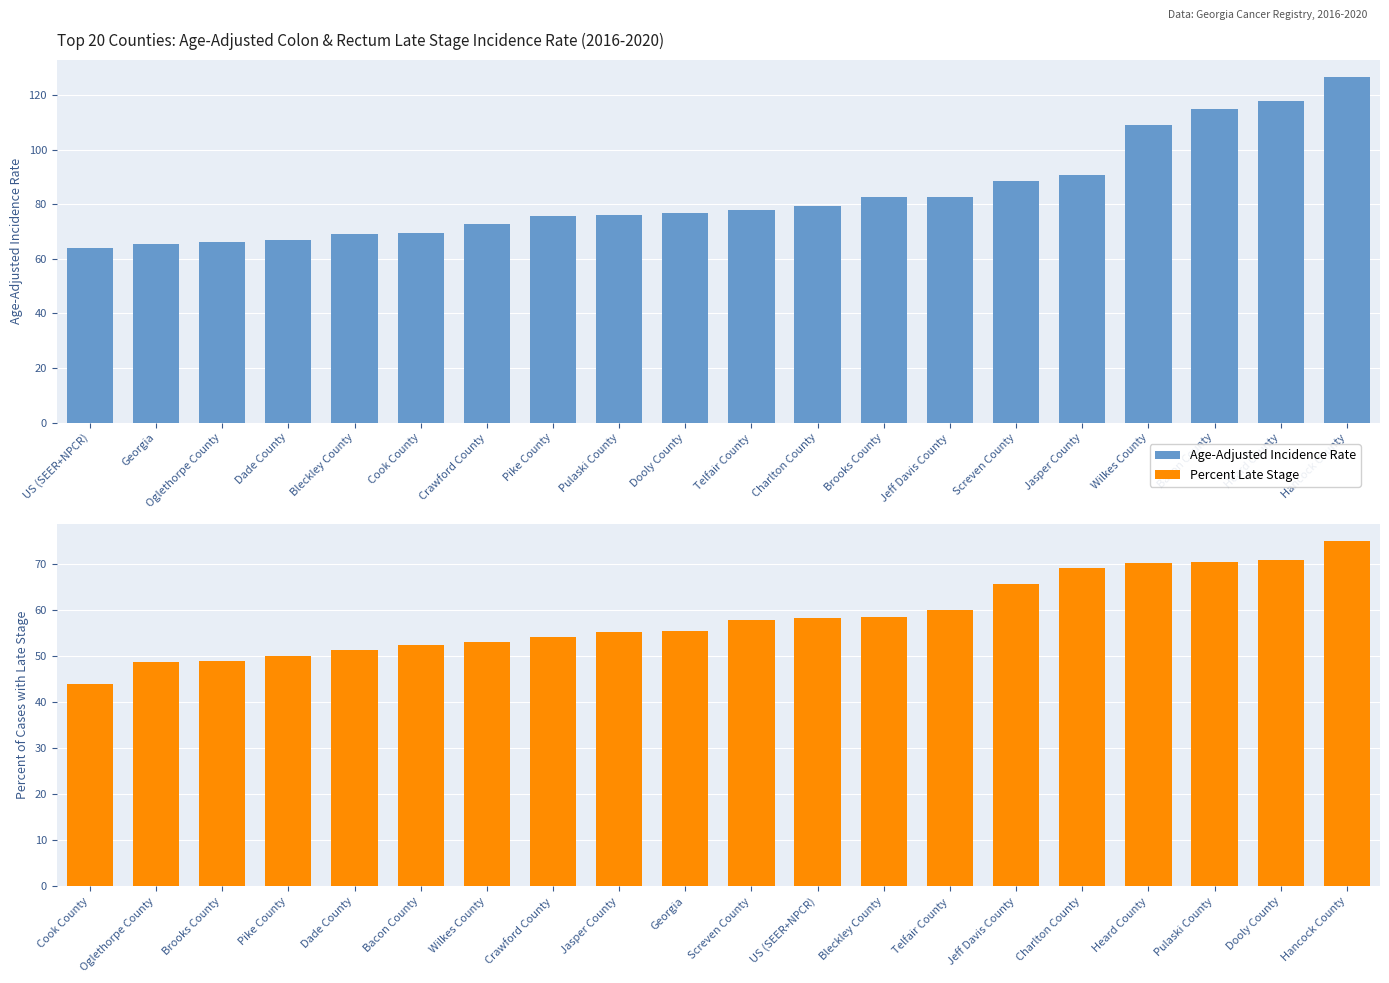

What is the value of the Age-Adjusted Incidence Rate bar at the 6th from the left?

69.3